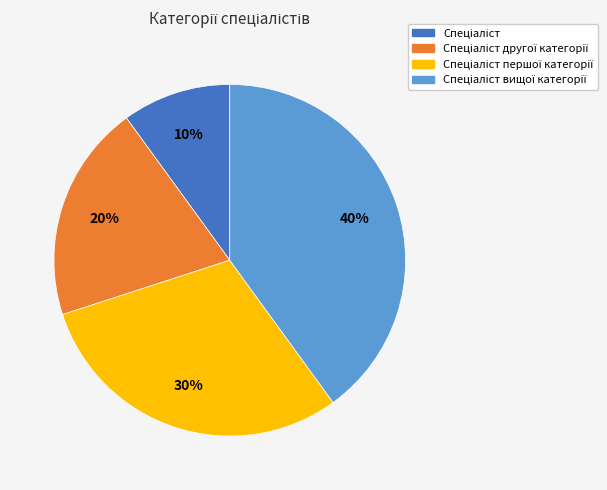

To the nearest percent, what is the average slice percentage?

25%